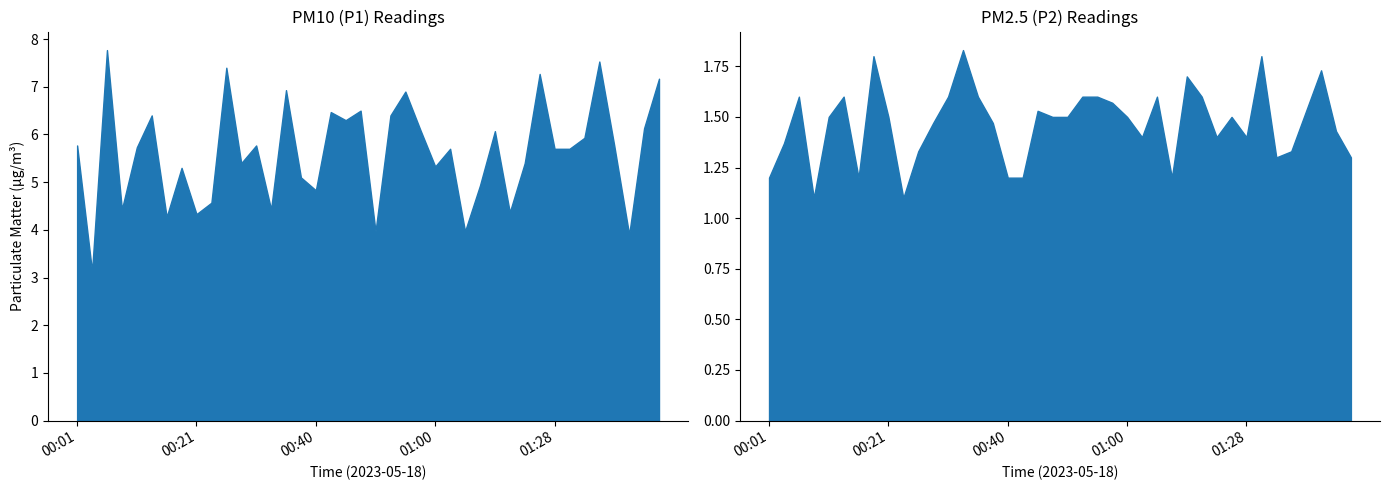

What value does the P2 series have at 00:23?

1.1